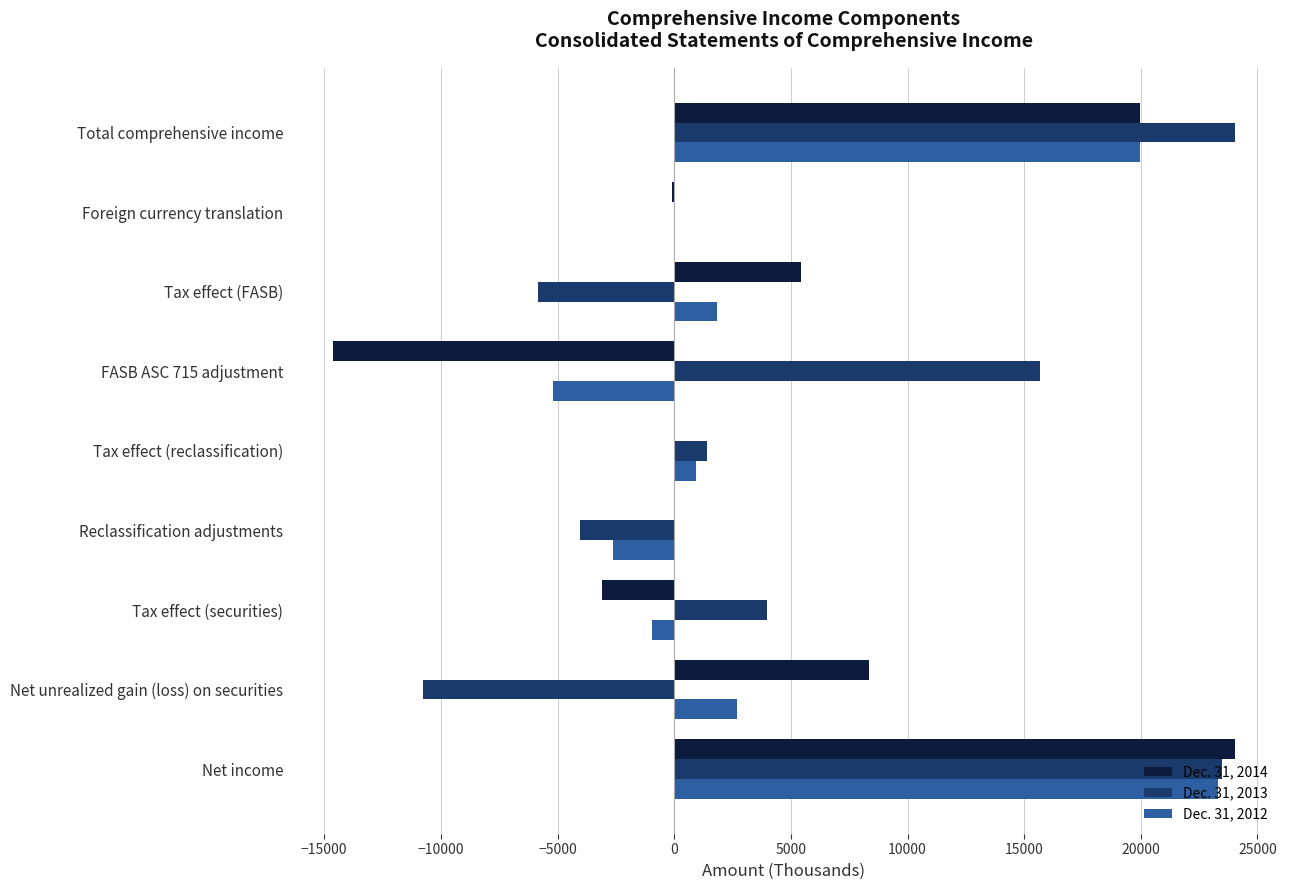

How many series are shown in this chart?

3